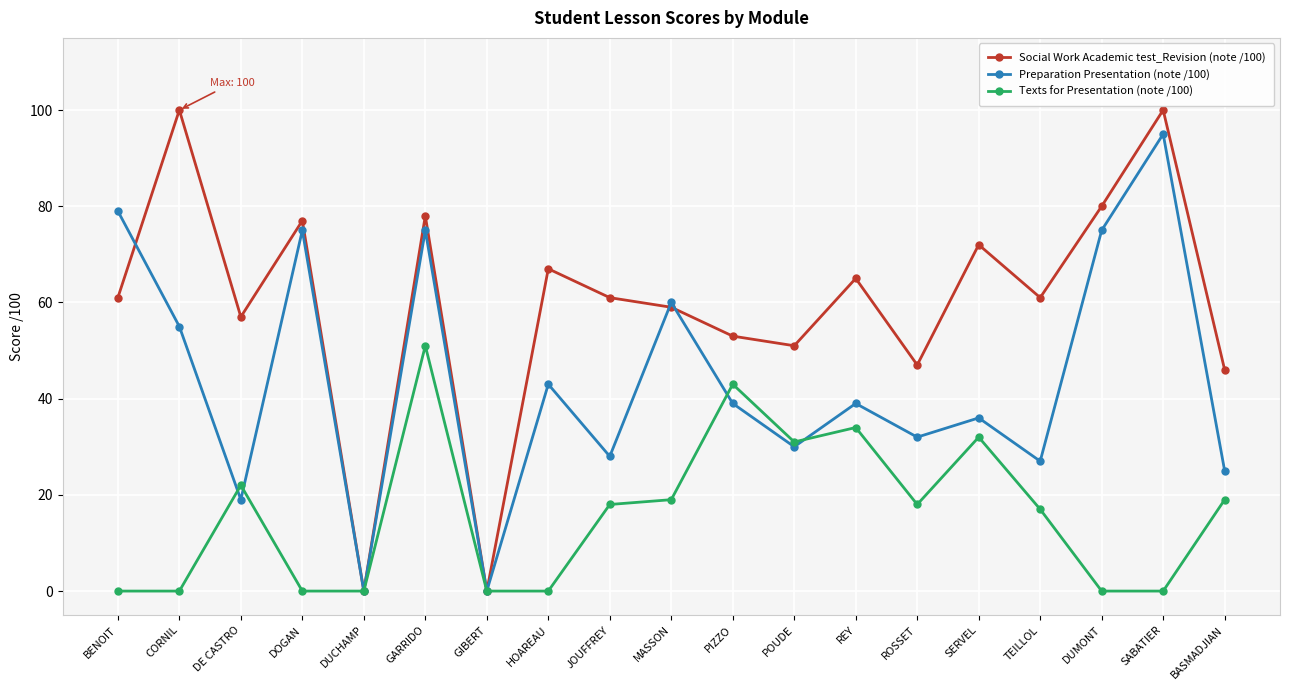

What is the label of the 1st point from the left?

BENOIT